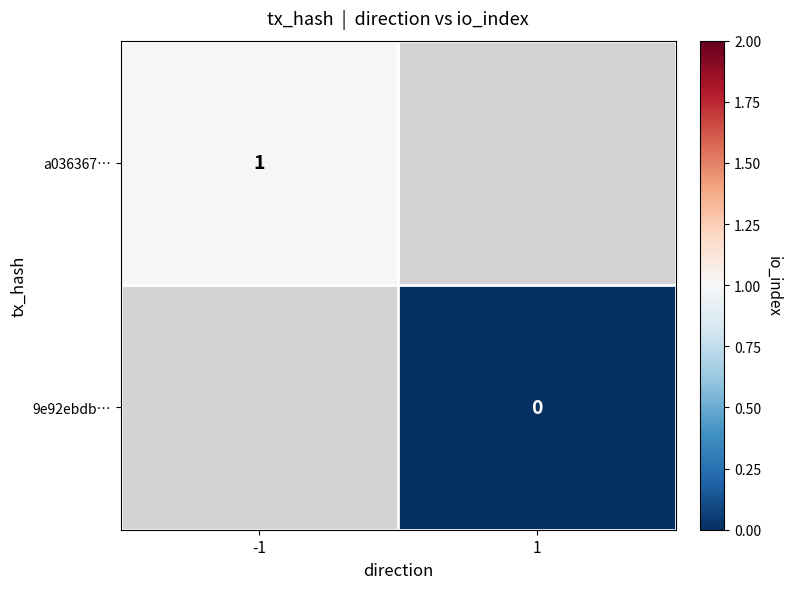

Is it true that a036367… equals 2 at -1?

False